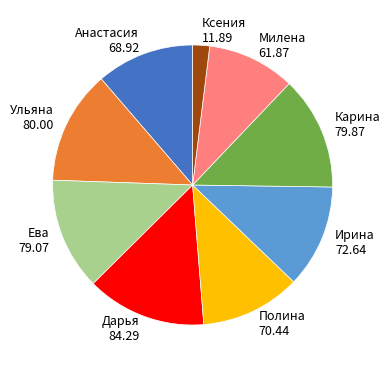

Approximately how many times larger is the value at Анастасия 68.92 compared to Дарья 84.29?

0.8